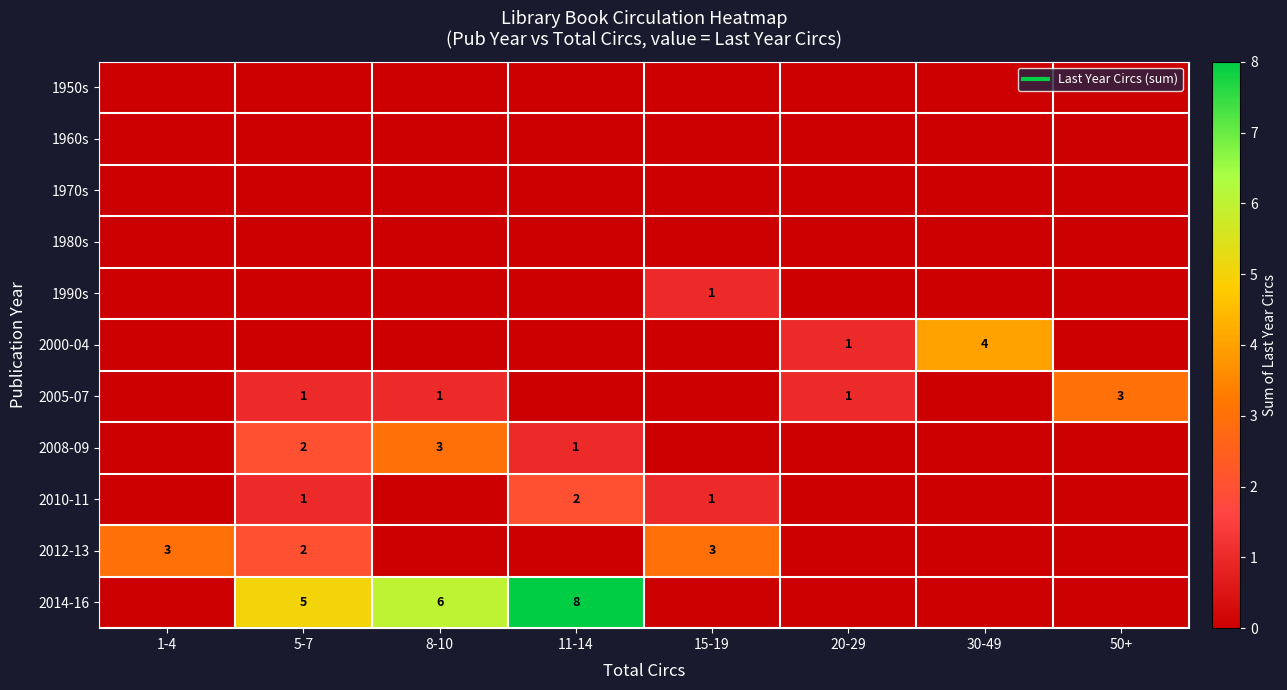

Which series changed the most between 1-4 and 30-49?

2000-04